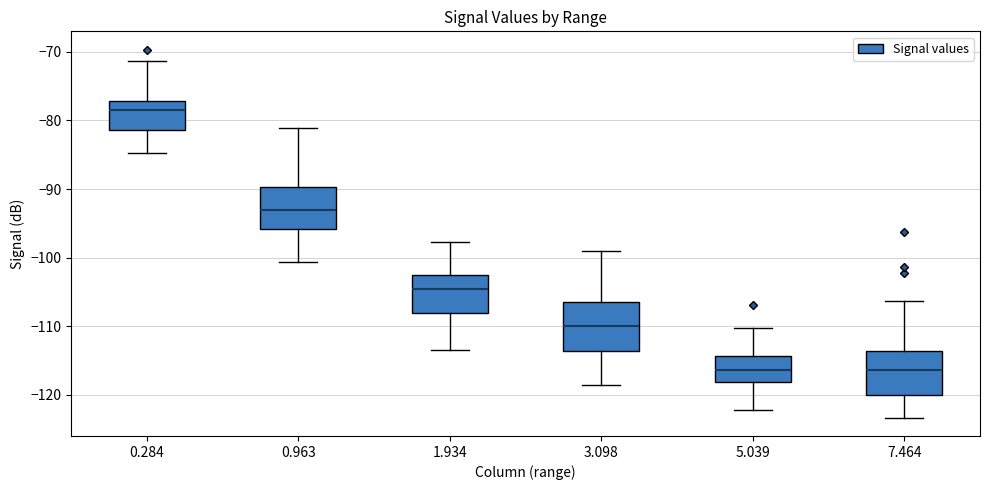

Which box's median line is the highest?

0.284